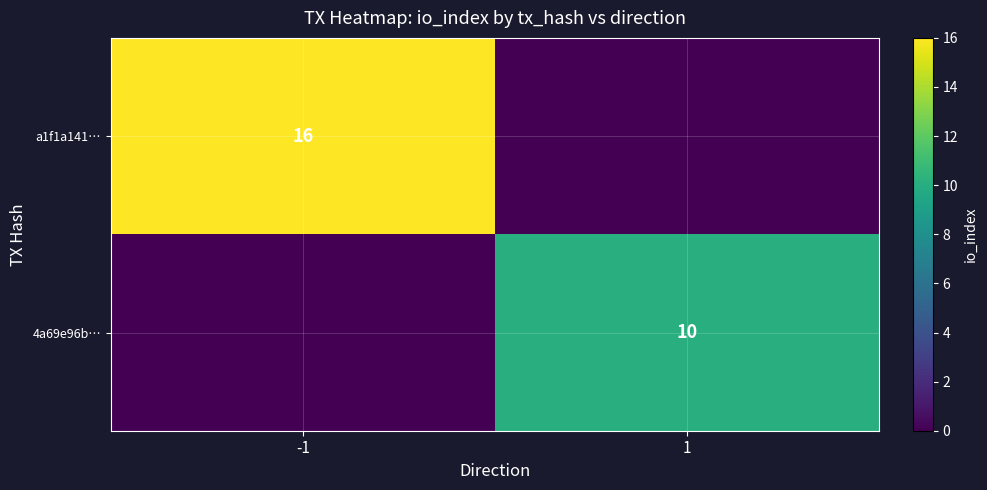

The 4a69e96b… series shows 10 at 1. True or false?

True